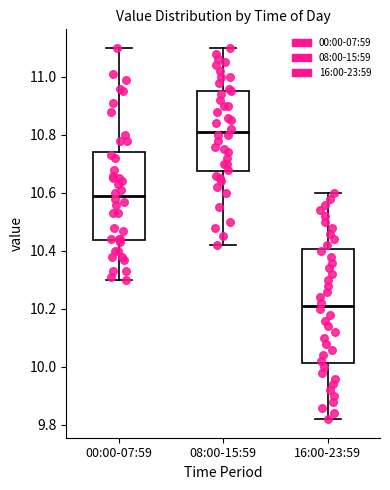

Reading left to right, transcribe this box plot: for each box, give where its median line is, the range the box spans, and where its two whiskers end, as read against the y-axis. The values are not printed on the chart, so give them approximately, as read against the axis.

00:00-07:59: median 10.60, box 10.44 to 10.74, whiskers 10.30 to 11.10
08:00-15:59: median 10.82, box 10.68 to 10.96, whiskers 10.42 to 11.10
16:00-23:59: median 10.22, box 10.02 to 10.40, whiskers 9.82 to 10.60